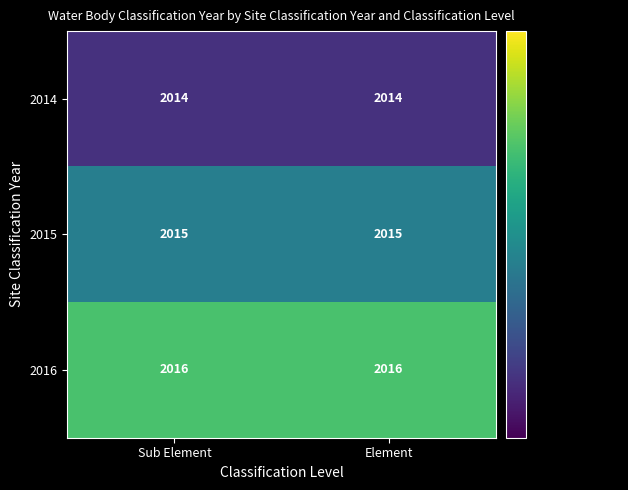

Rank the series by their maximum value, from lowest to highest.

2014, 2015, 2016